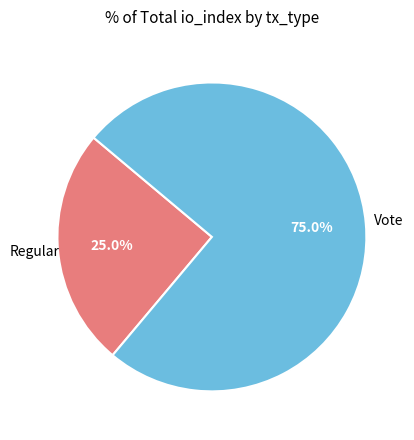

Is there a majority slice in this chart?

Yes